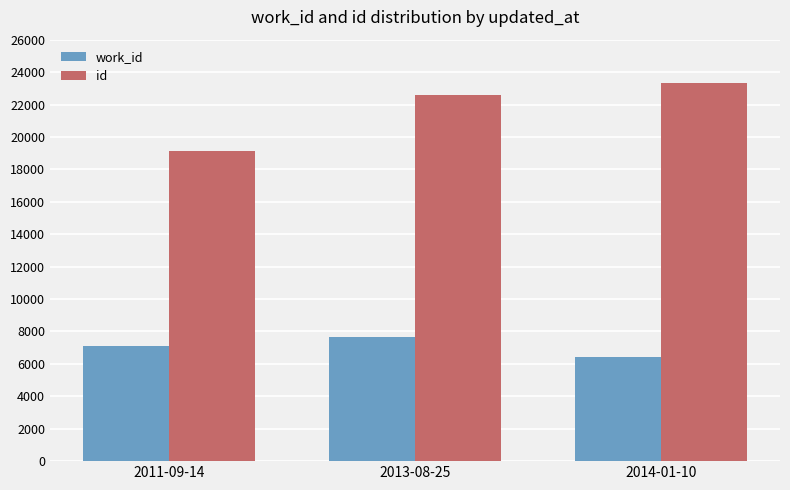

Reading left to right, extract all data points from this chart.

work_id: 2011-09-14=7092	2013-08-25=7654	2014-01-10=6428
id: 2011-09-14=19160	2013-08-25=22573	2014-01-10=23317